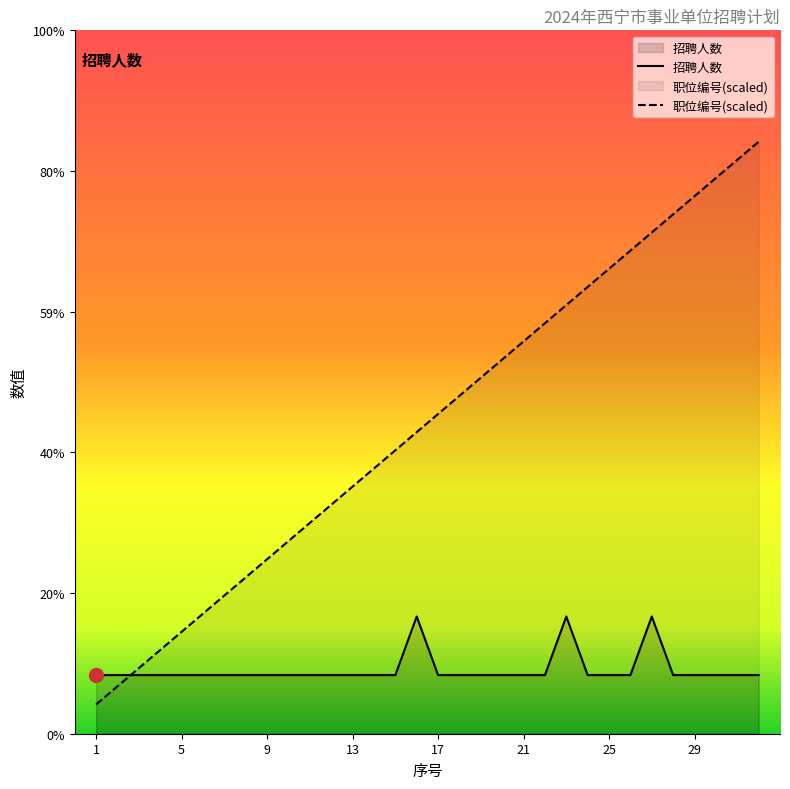

Where is the first local maximum for 招聘人数?

16